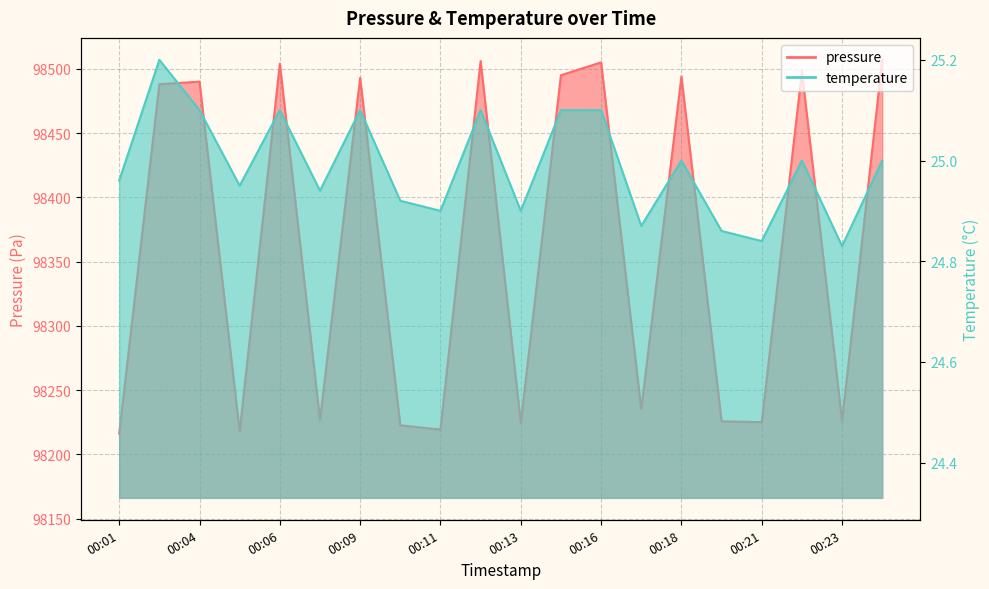

Reading right to left, extract all data points from this chart.

pressure: 98507.0	98226.1	98498.0	98225.1	98225.8	98494.0	98235.2	98505.0	98495.0	98224.5	98506.0	98219.3	98222.6	98493.0	98226.7	98504.0	98218.0	98490.0	98488.0	98216.2
temperature: 25.0	24.8	25.0	24.8	24.9	25.0	24.9	25.1	25.1	24.9	25.1	24.9	24.9	25.1	24.9	25.1	24.9	25.1	25.2	25.0